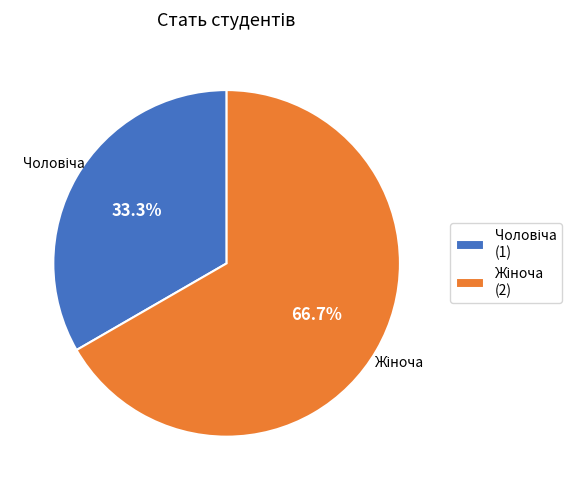

How many slices are in this pie chart?

2